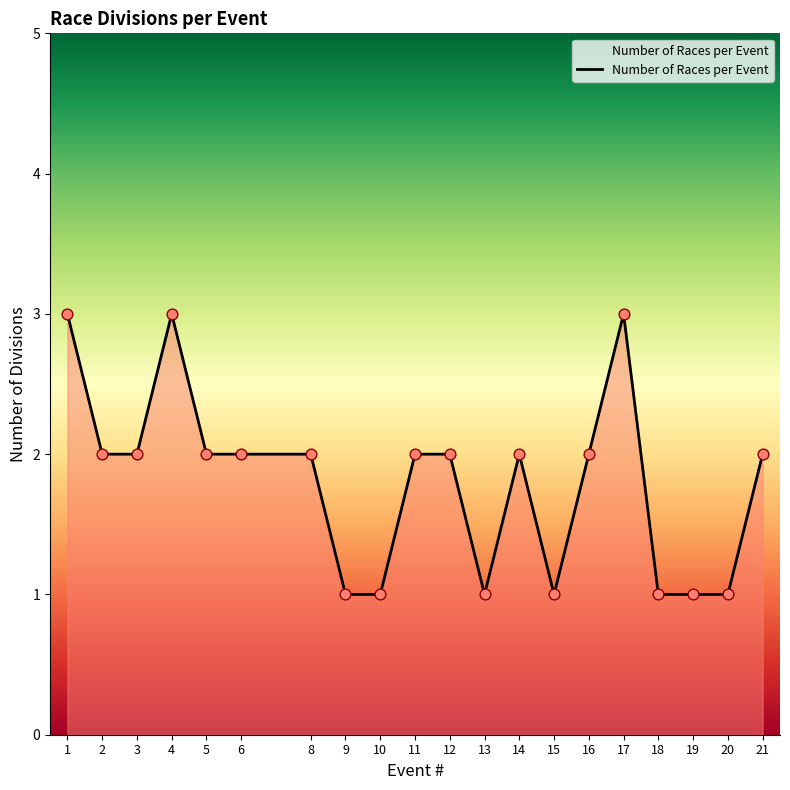

Between 3 and 4, which is larger?

4